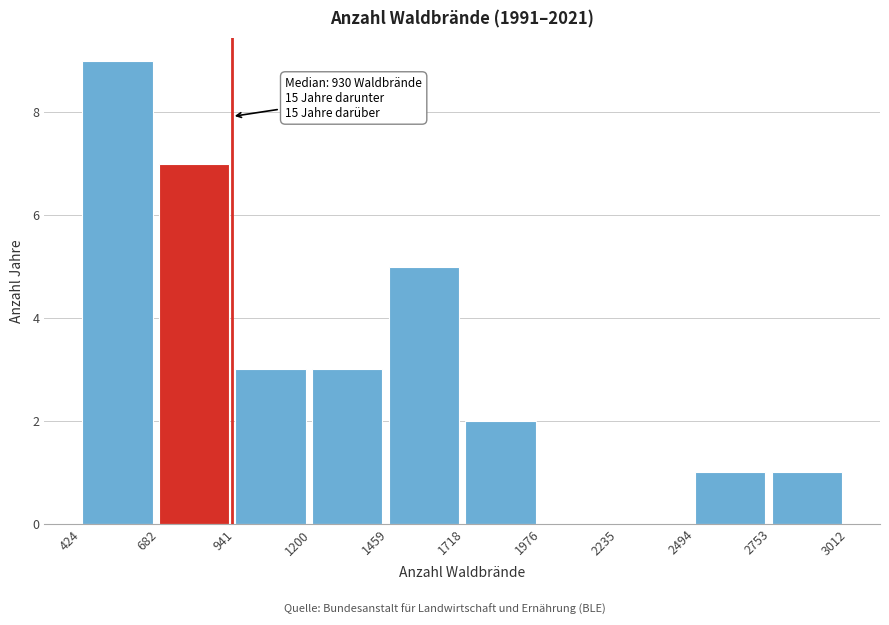

Which range on the x-axis has the tallest bar?

424 to 682